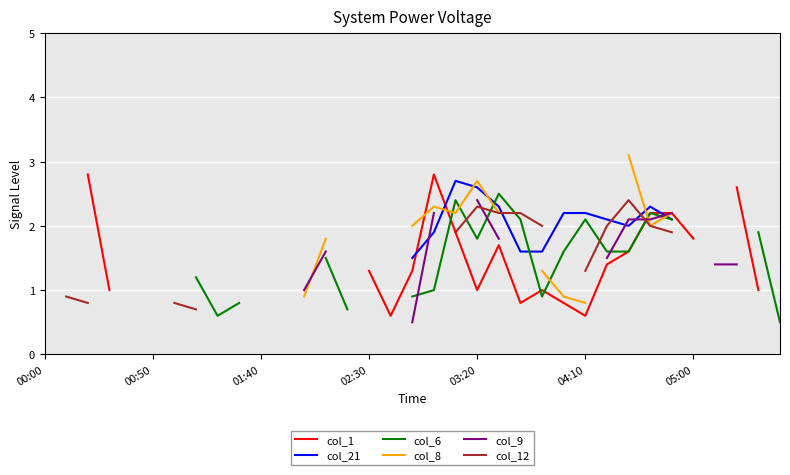

Between 28 and 30, which series saw the biggest shift?

col_1